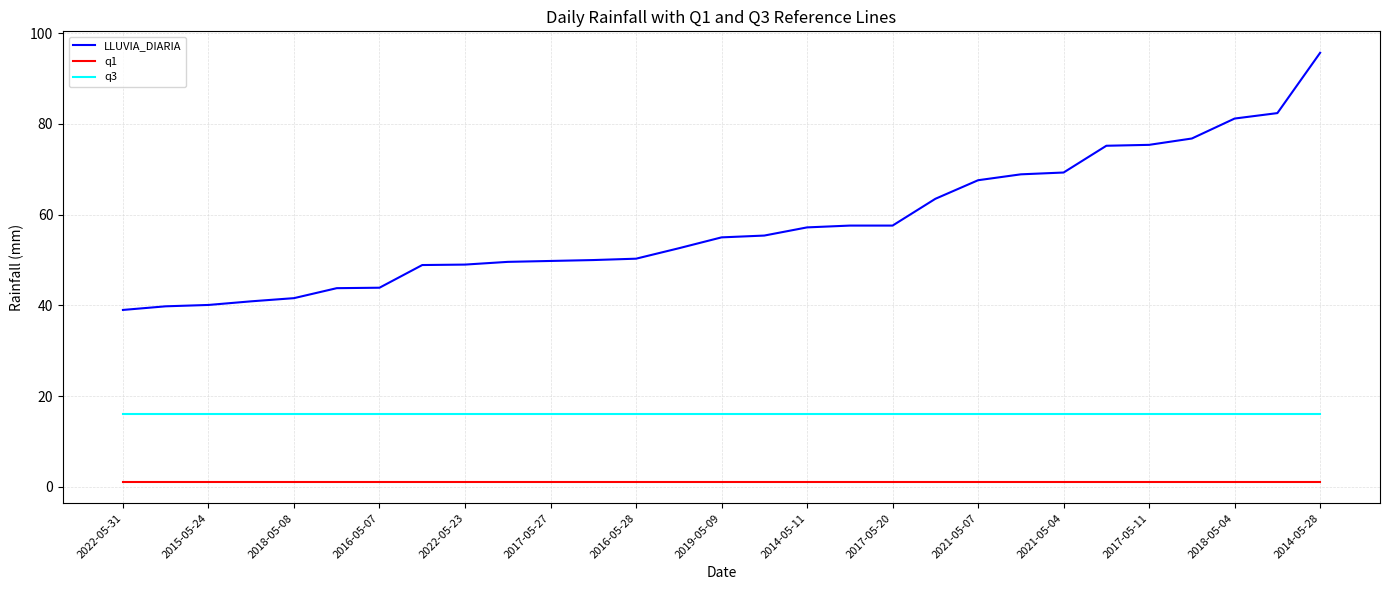

Which series has the largest total across all categories?

LLUVIA_DIARIA